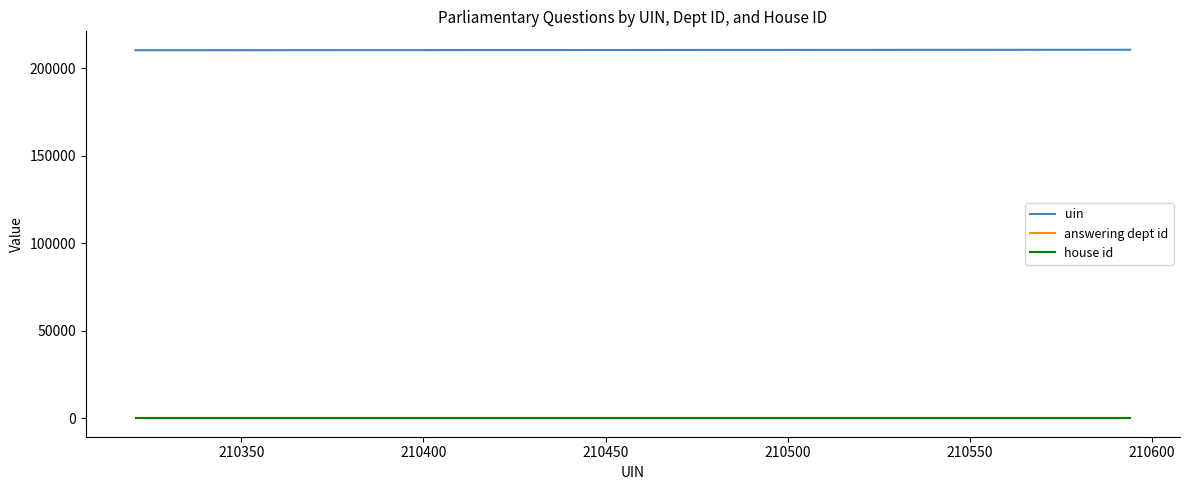

True or false: answering dept id and uin intersect in this chart.

False